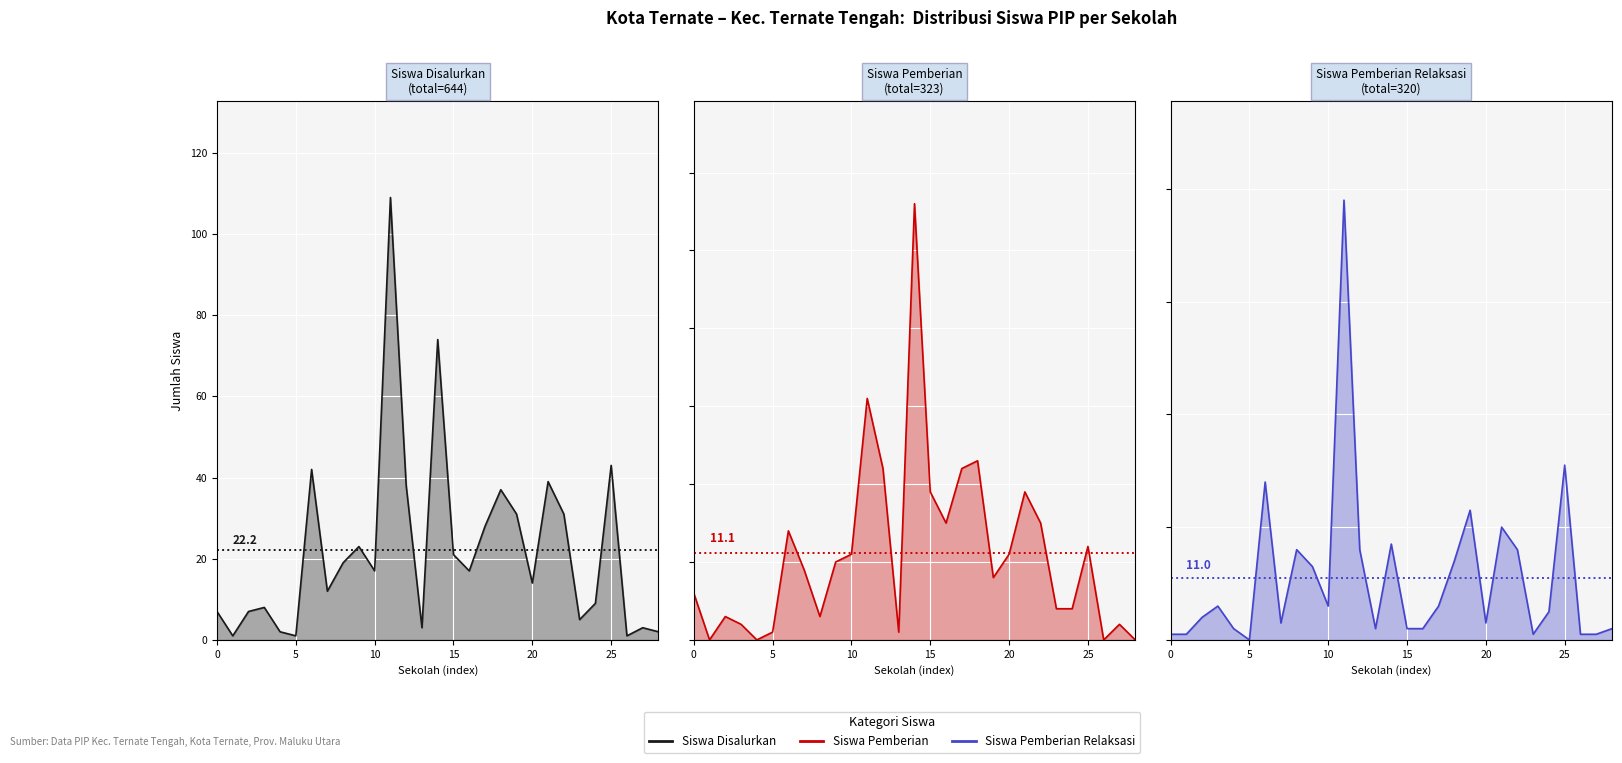

What is the difference between the Siswa Pemberian values at 22 and 13?

14